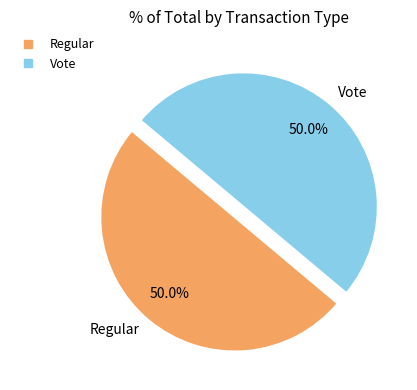

To the nearest percent, what is the average slice percentage?

50%